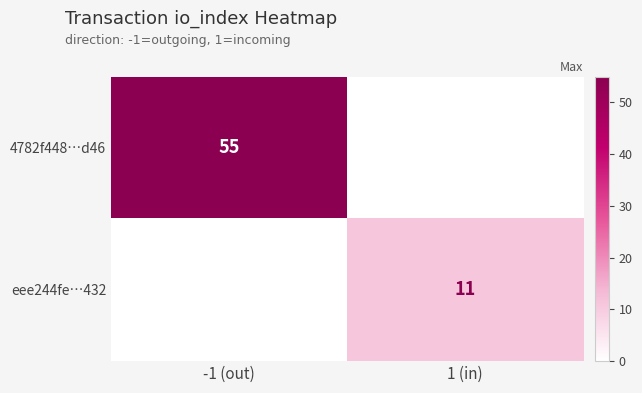

The 4782f448…d46 series shows 92 at -1 (out). True or false?

False